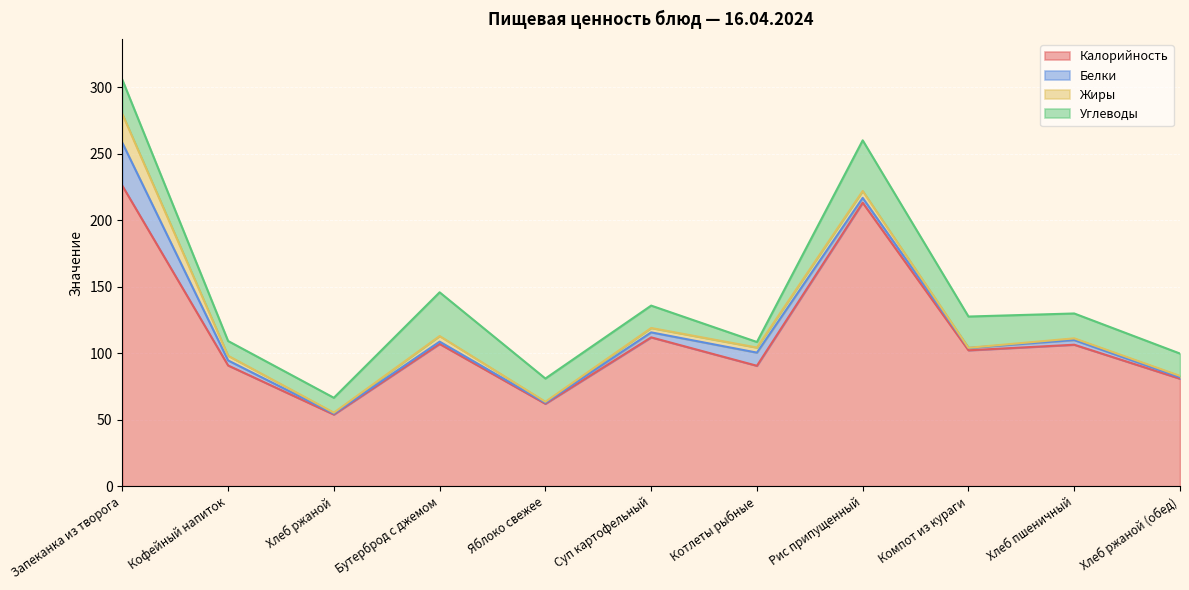

Which series has the widest spread of values?

Калорийность